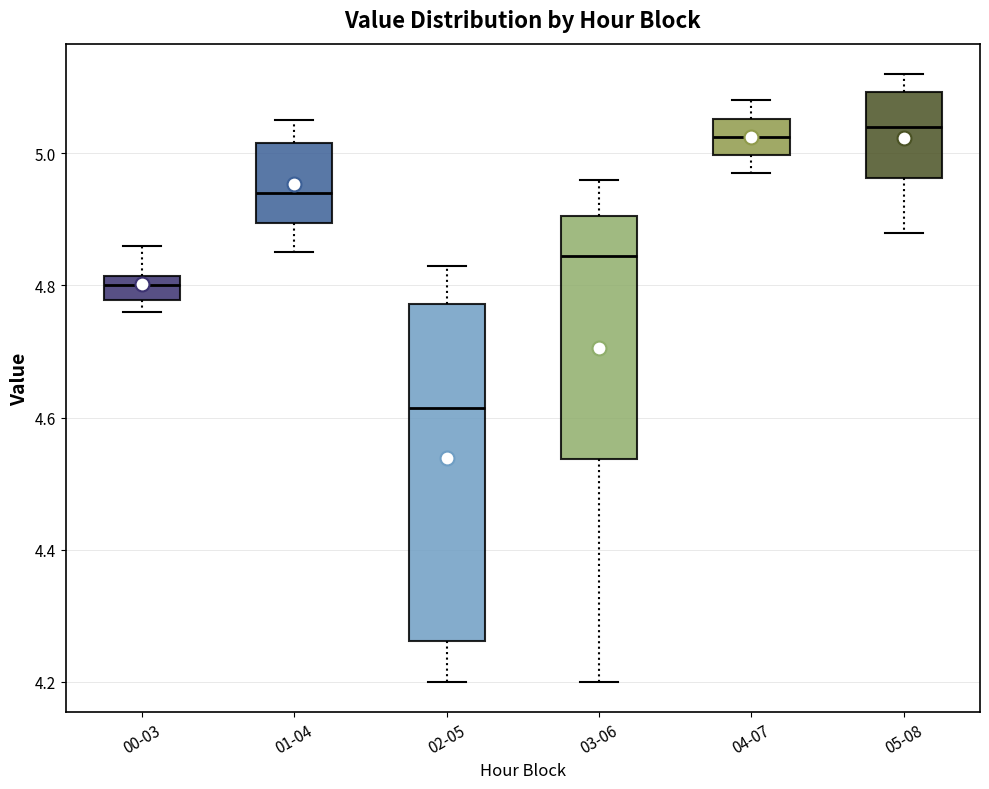

Reading left to right, read every box against the y-axis: the position of its median line, the range the box covers, and the ends of its whiskers. The values are not printed on the chart, so give them approximately, as read against the axis.

00-03: median 4.80, box 4.78 to 4.82, whiskers 4.76 to 4.86
01-04: median 4.94, box 4.90 to 5.02, whiskers 4.86 to 5.06
02-05: median 4.62, box 4.26 to 4.78, whiskers 4.20 to 4.84
03-06: median 4.84, box 4.54 to 4.90, whiskers 4.20 to 4.96
04-07: median 5.02, box 5.00 to 5.06, whiskers 4.98 to 5.08
05-08: median 5.04, box 4.96 to 5.10, whiskers 4.88 to 5.12